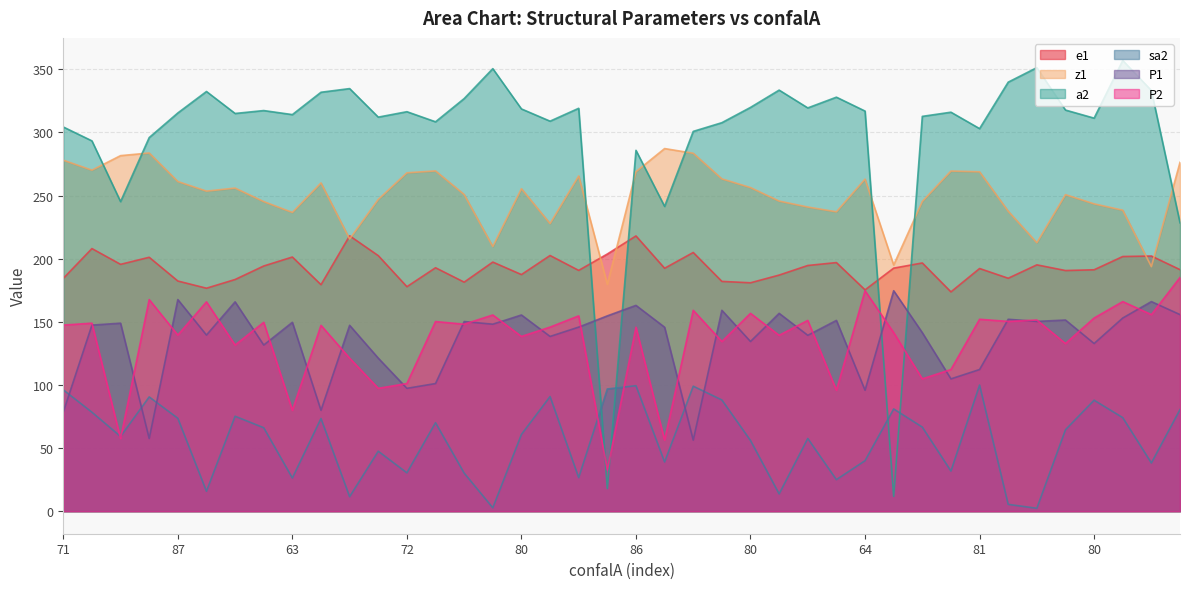

Is the value of z1 at 79 greater than the value of e1 at 75?

Yes